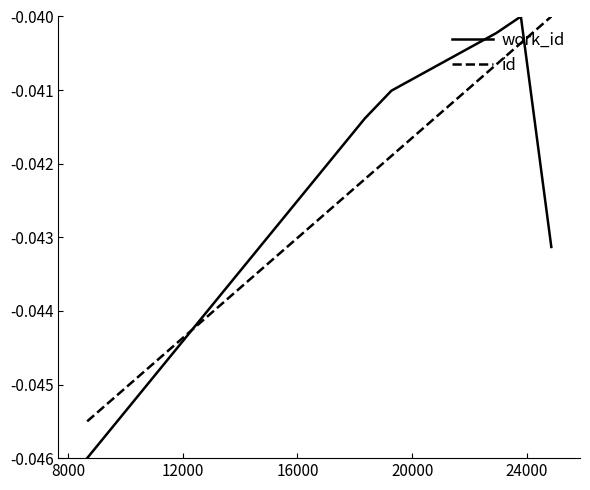

Which series has the largest total across all categories?

id